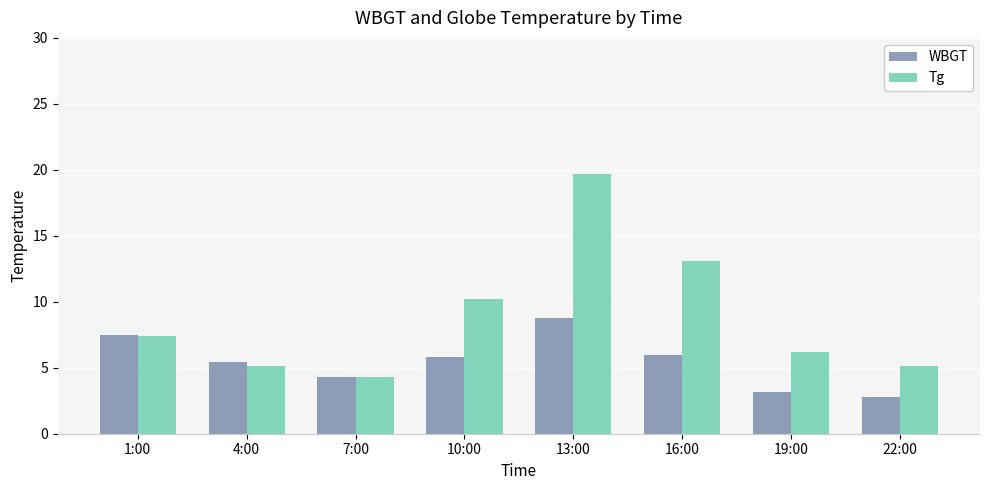

Which series has the widest spread of values?

Tg